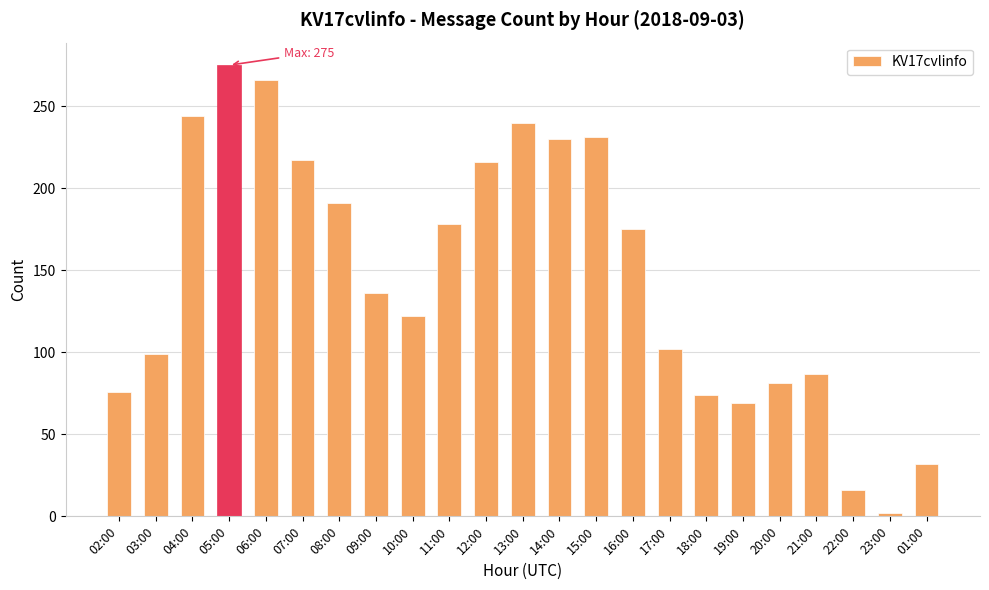

Which category has the lowest value across all series?

23:00